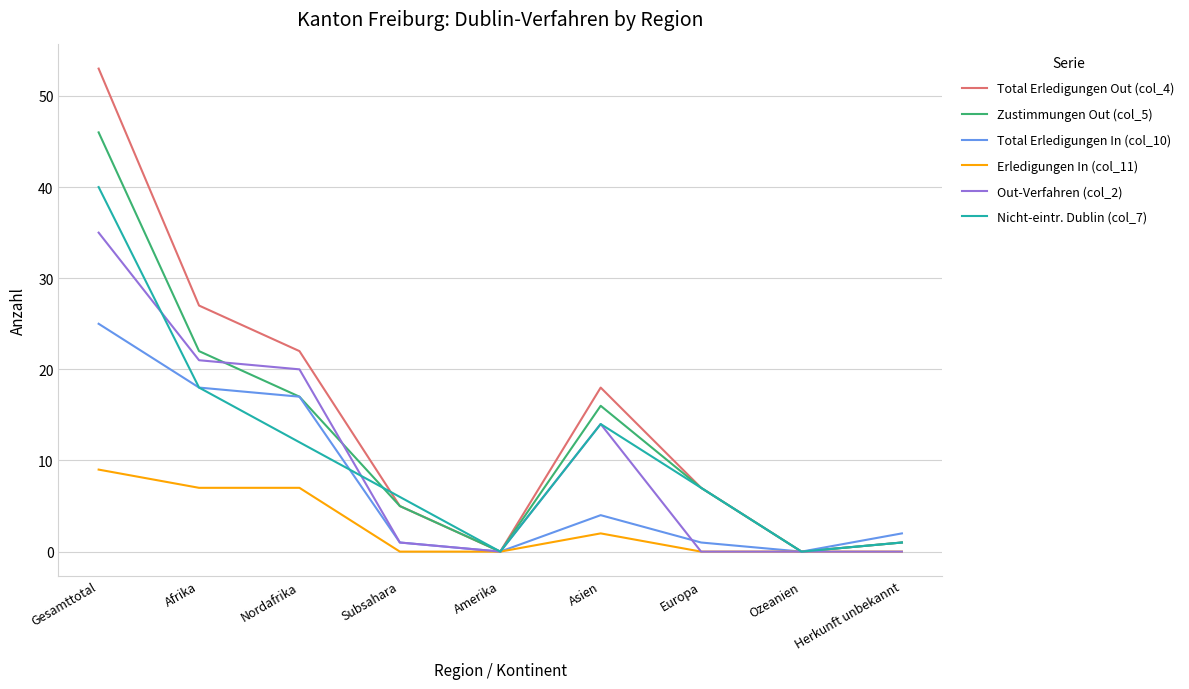

The Out-Verfahren (col_2) series shows -24 at Amerika. True or false?

False